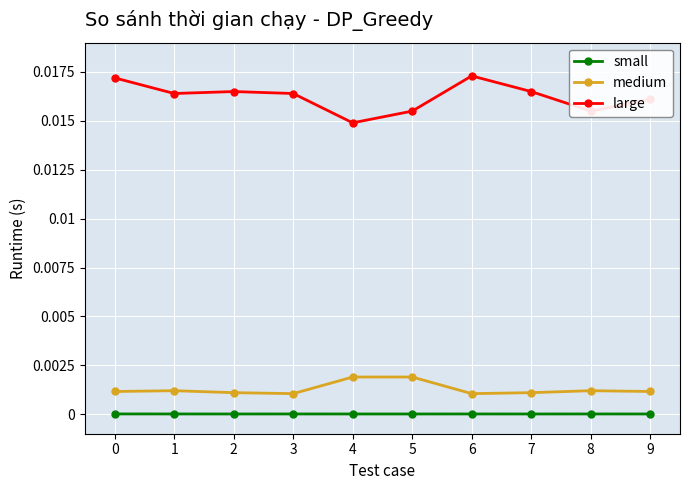

Which series has the largest range (max minus min)?

large